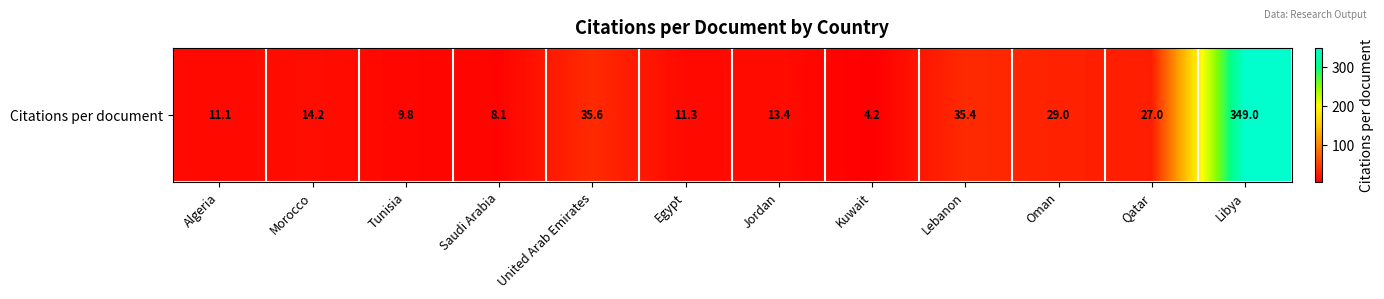

The chart shows a value of 9.8 at Tunisia. True or false?

True